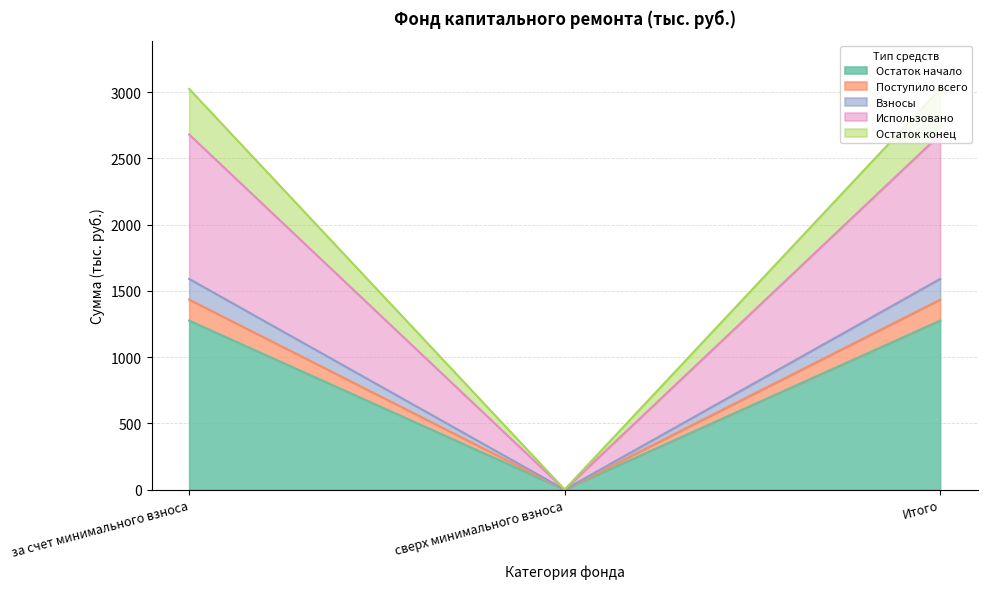

What is the highest value of the Остаток начало series?

1275.5